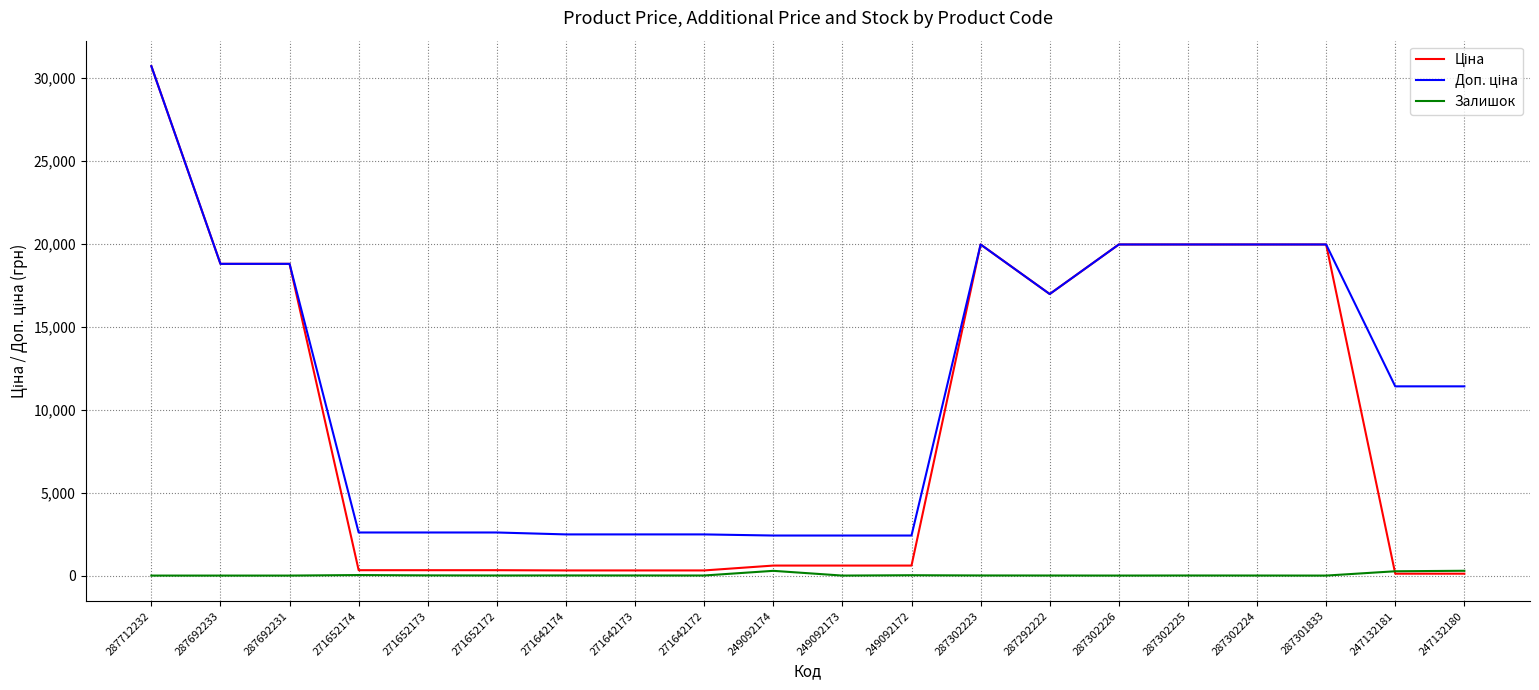

The Залишок series shows 9.0 at 271642174. True or false?

True